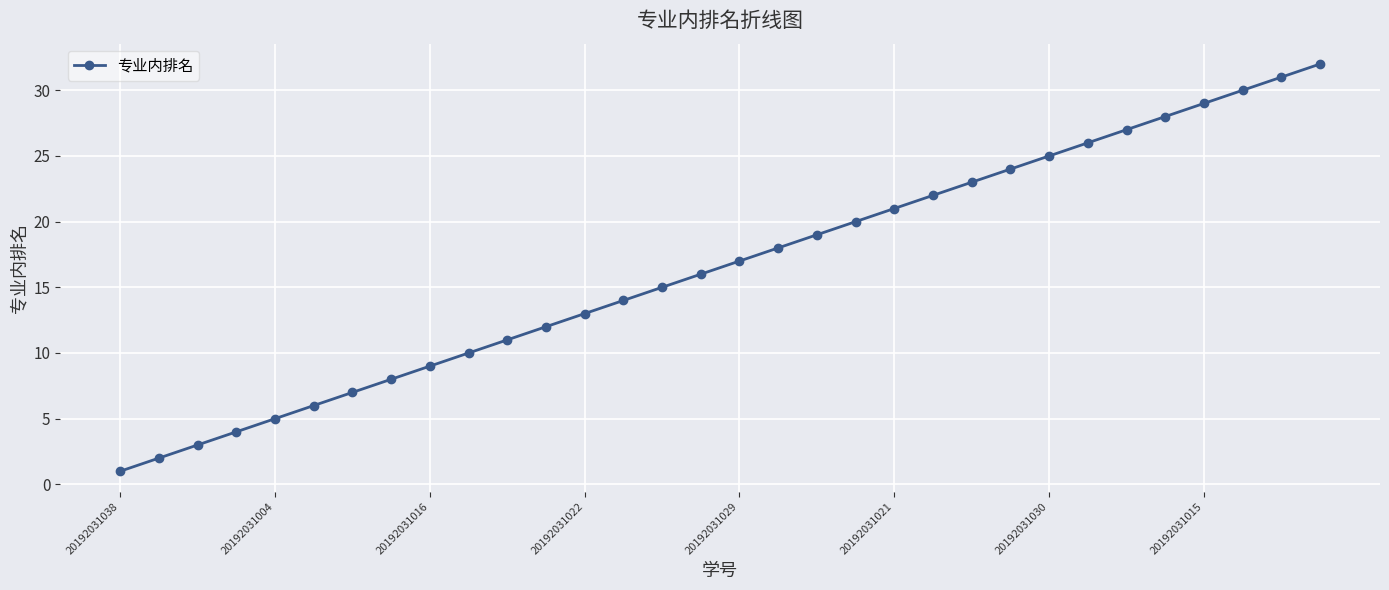

True or false: there are more than 0 points higher than both neighbors.

False